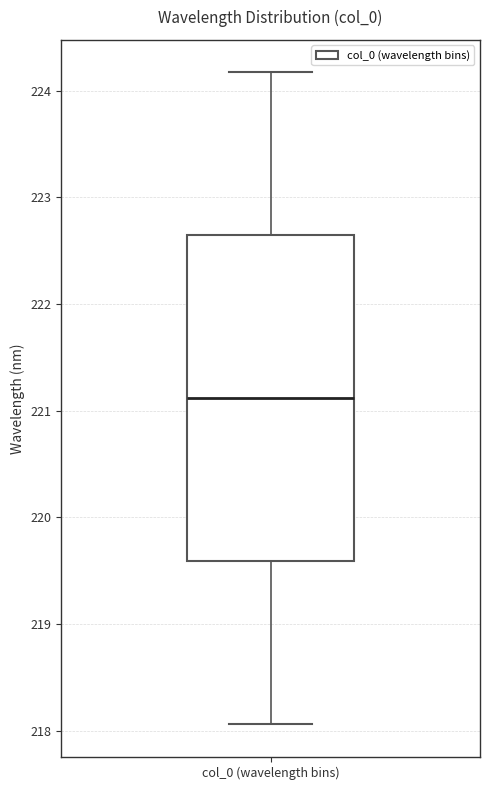

Transcribe this box plot: give where the median line is, the range the box spans, and where the two whiskers end, as read against the y-axis. The values are not printed on the chart, so give them approximately, as read against the axis.

median 221.1, box 219.6 to 222.6, whiskers 218.1 to 224.2